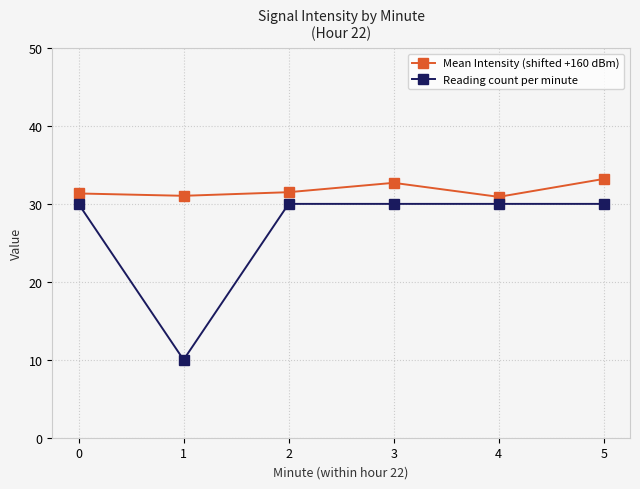

What is the average value of the Reading count per minute series?

26.7